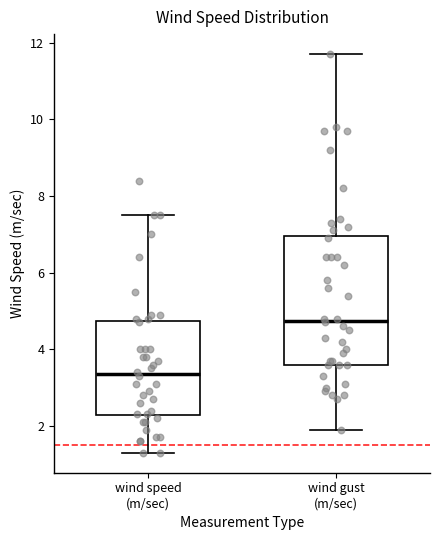

Reading left to right, transcribe this box plot: for each box, give where its median line is, the range the box spans, and where its two whiskers end, as read against the y-axis. The values are not printed on the chart, so give them approximately, as read against the axis.

wind speed (m/sec): median 3.4, box 2.2 to 4.8, whiskers 1.4 to 7.6
wind gust (m/sec): median 4.8, box 3.6 to 7.0, whiskers 2.0 to 11.8